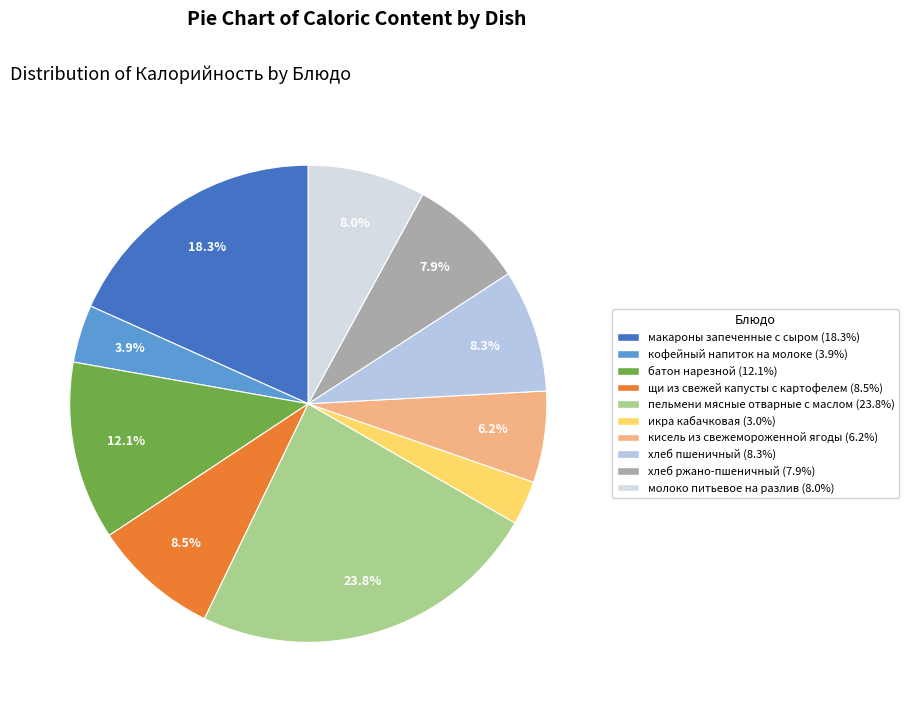

Which category has the biggest portion of the pie?

пельмени мясные отварные с маслом